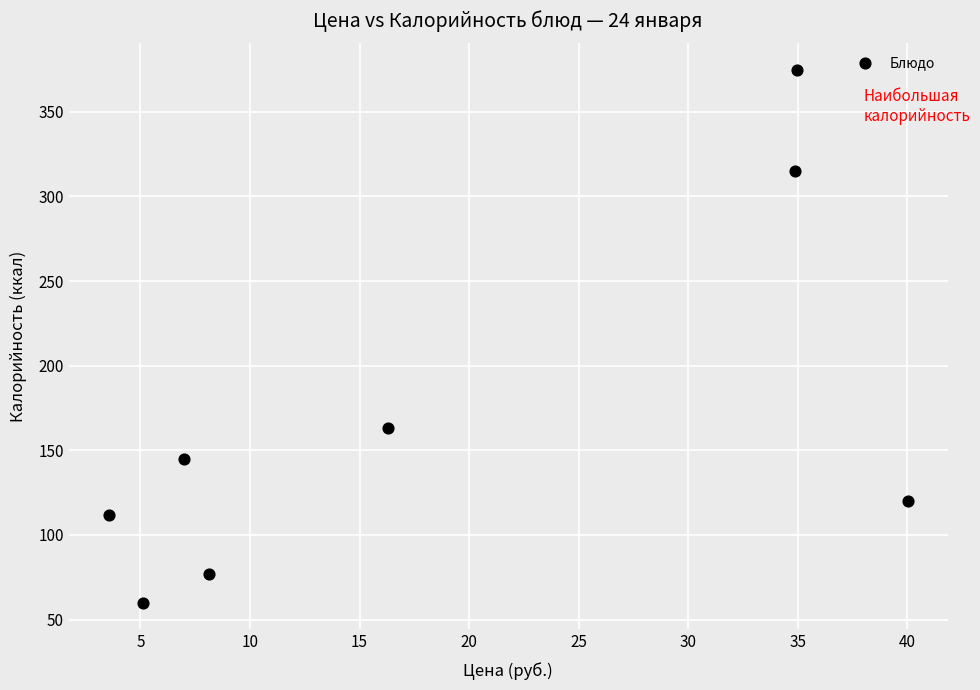

What Y value in the scatter plot is closest to 217?

163.0